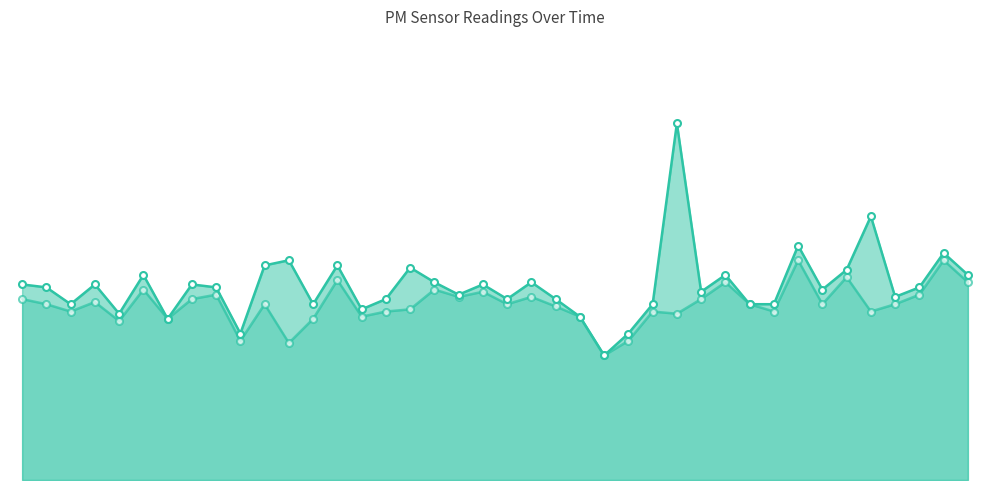

How many data points in P2_line are less than 2?

4